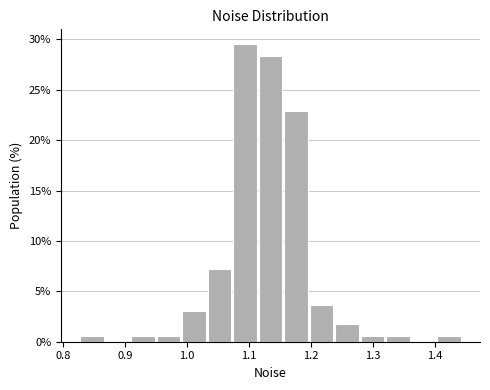

Which range on the x-axis has the tallest bar?

1.07 to 1.11